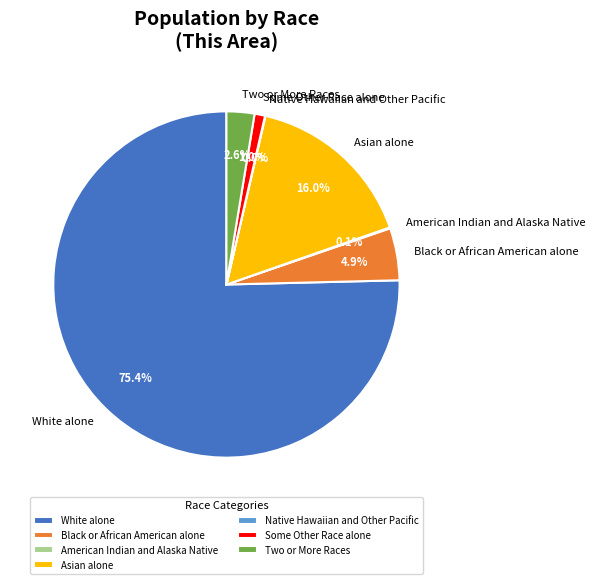

What percentage is NOT represented by Black or African American alone?

95.1%